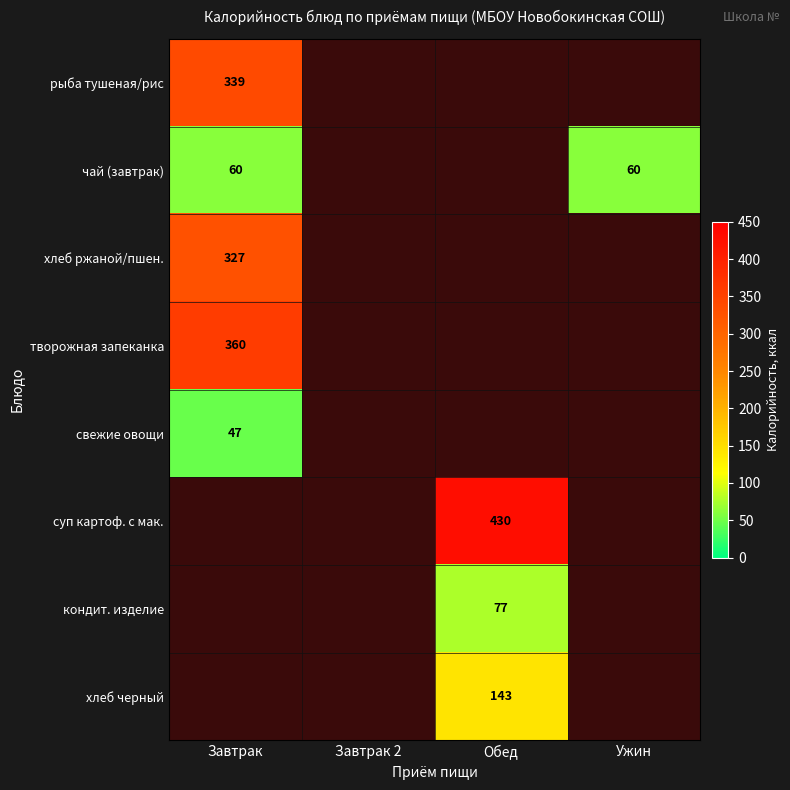

The value of хлеб черный at Обед is 63. True or false?

False